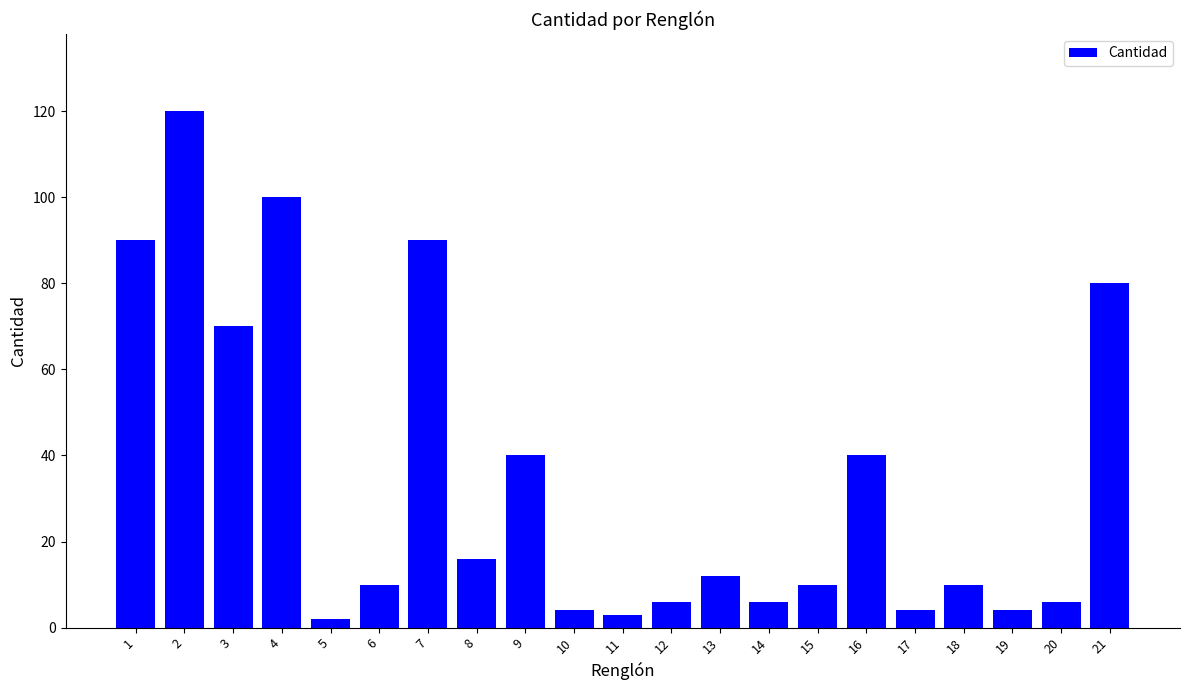

What is the sum of all values?

723